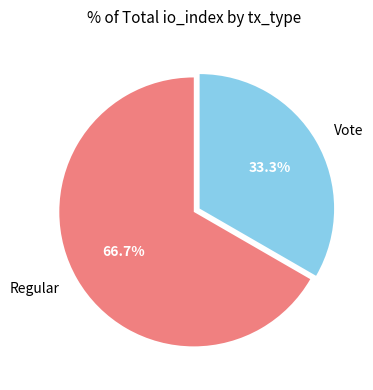

Do Vote and Regular together represent more than half of the pie?

Yes